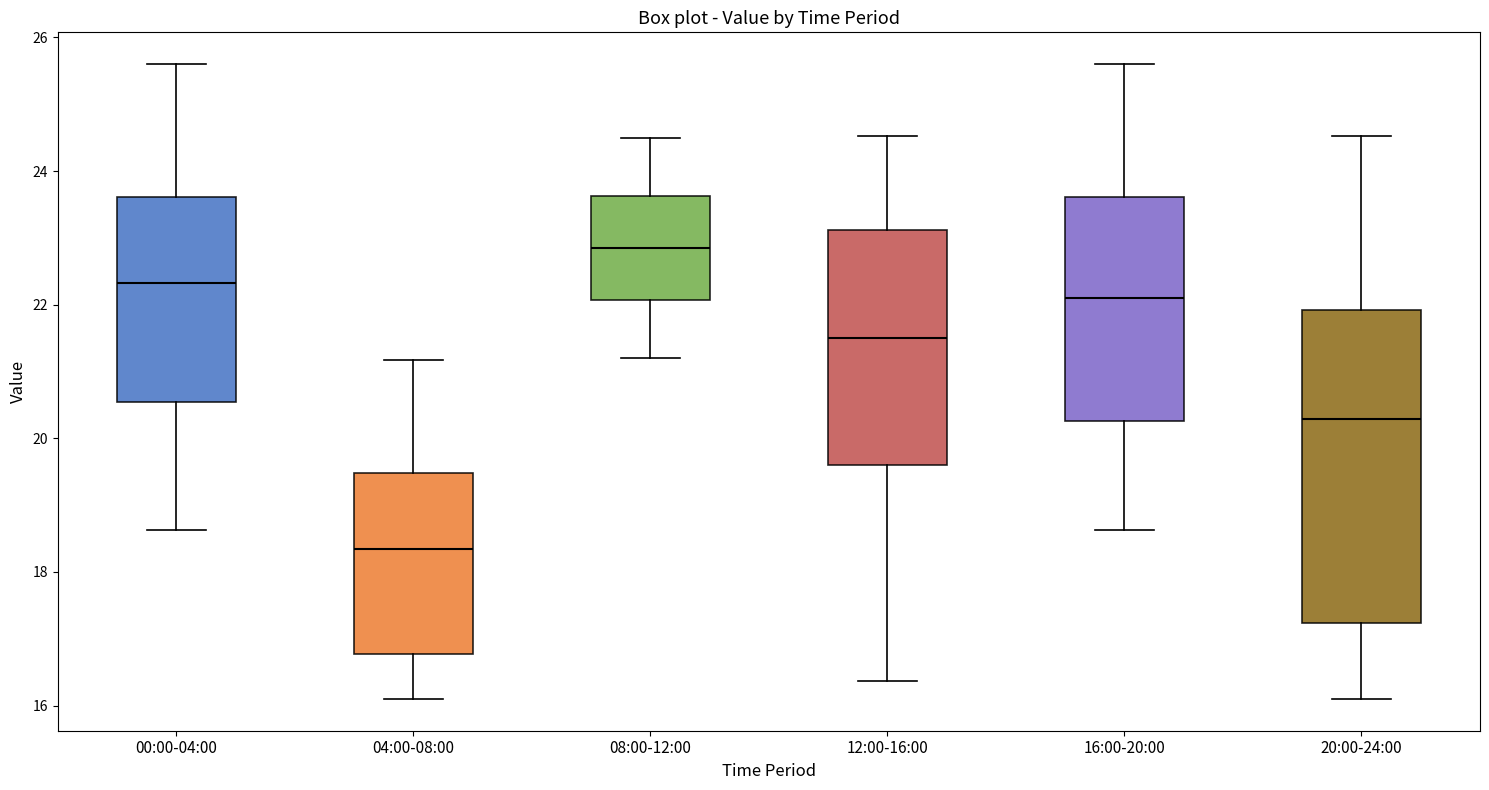

Reading left to right, read every box against the y-axis: the position of its median line, the range the box covers, and the ends of its whiskers. The values are not printed on the chart, so give them approximately, as read against the axis.

00:00-04:00: median 22.4, box 20.6 to 23.6, whiskers 18.6 to 25.6
04:00-08:00: median 18.4, box 16.8 to 19.4, whiskers 16.2 to 21.2
08:00-12:00: median 22.8, box 22.0 to 23.6, whiskers 21.2 to 24.6
12:00-16:00: median 21.6, box 19.6 to 23.2, whiskers 16.4 to 24.6
16:00-20:00: median 22.2, box 20.2 to 23.6, whiskers 18.6 to 25.6
20:00-24:00: median 20.2, box 17.2 to 22.0, whiskers 16.2 to 24.6